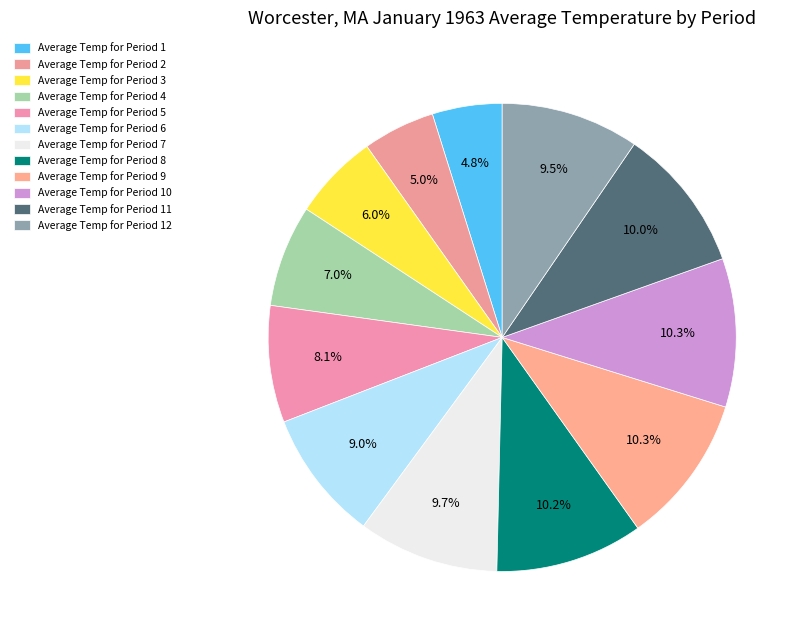

Count the number of slices in the pie.

12